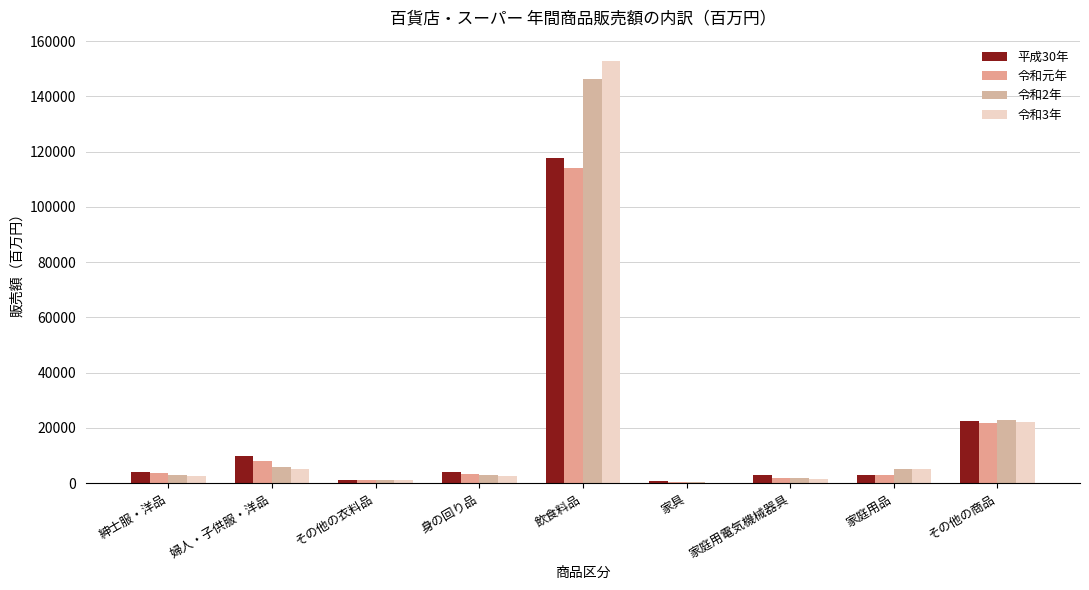

What is the difference between the highest and lowest values at その他の商品?

950